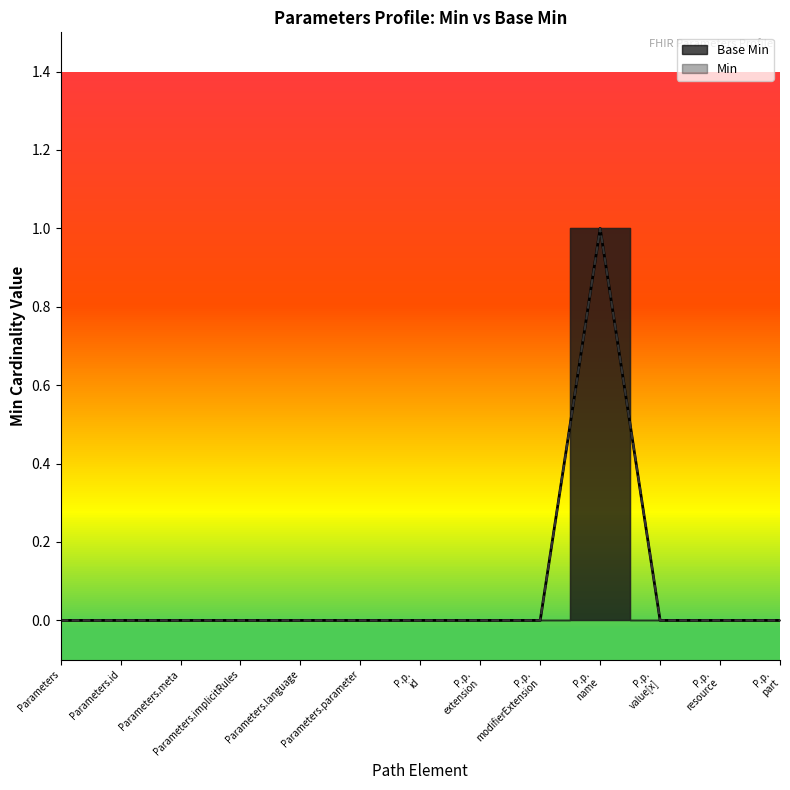

The chart shows a value of 0 at Parameters.implicitRules. True or false?

False